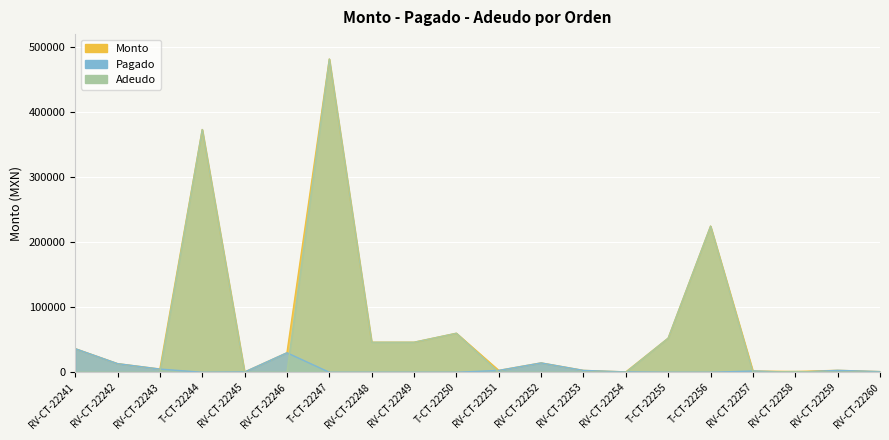

True or false: Monto and Pagado cross at least once.

False